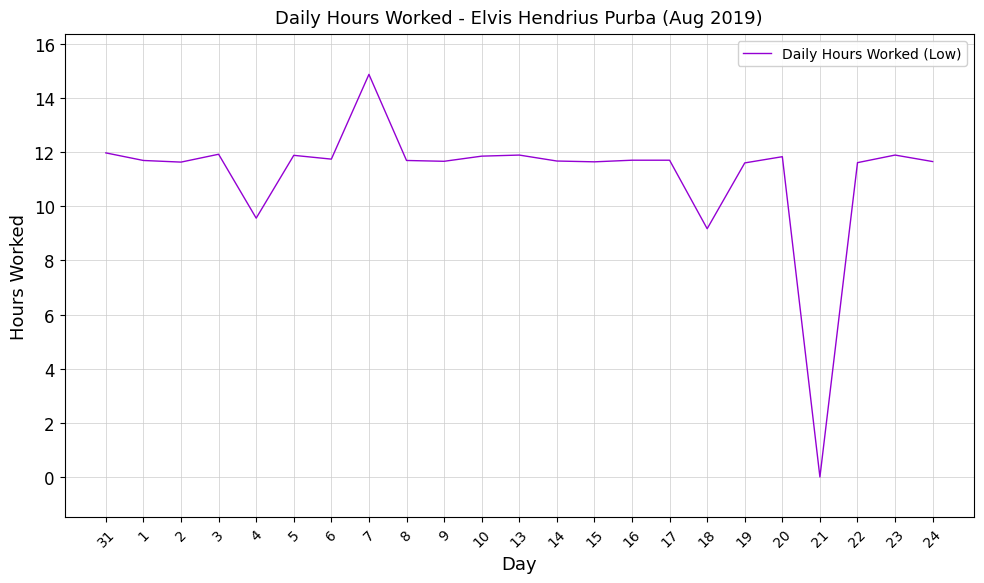

Approximately how many times larger is the value at 22 compared to 3?

1.0